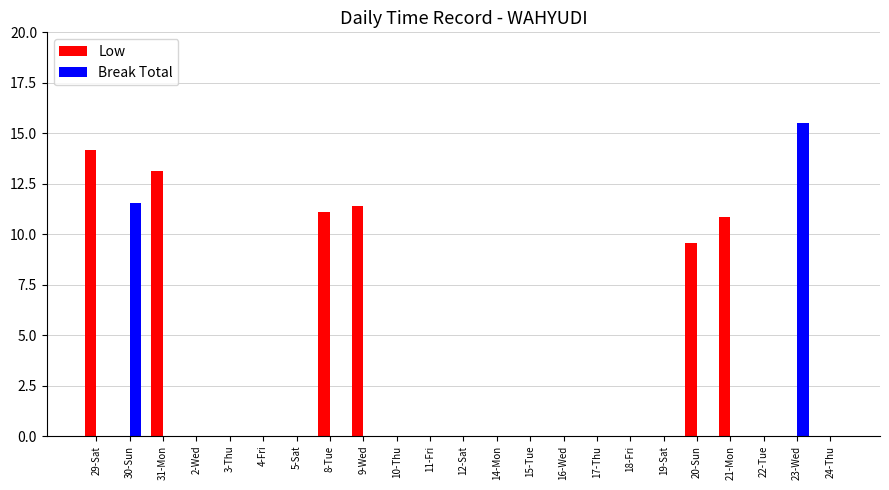

Is it true that Break Total equals 0.0 at 21-Mon?

True